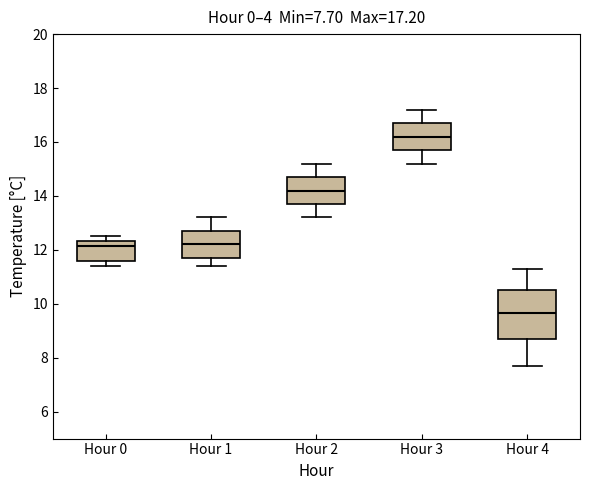

Which box has the highest median line?

Hour 3